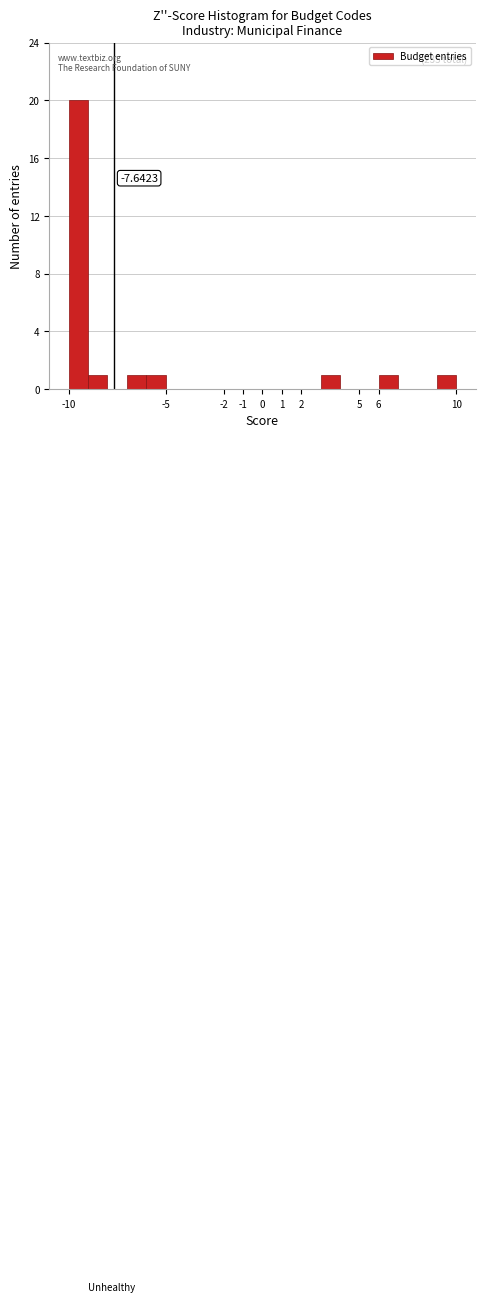

Over which range of the x-axis is the bar tallest?

-10 to -9